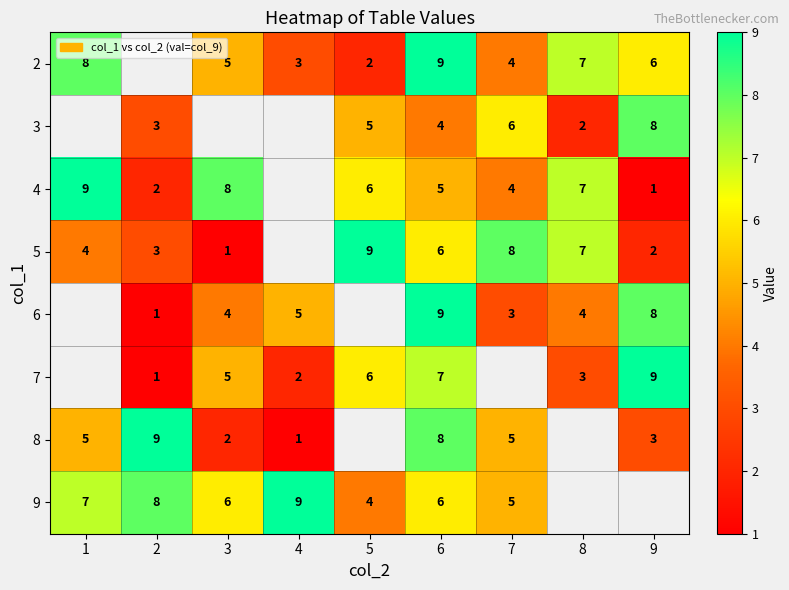

True or false: 8 has a value of 8 at 6.

True